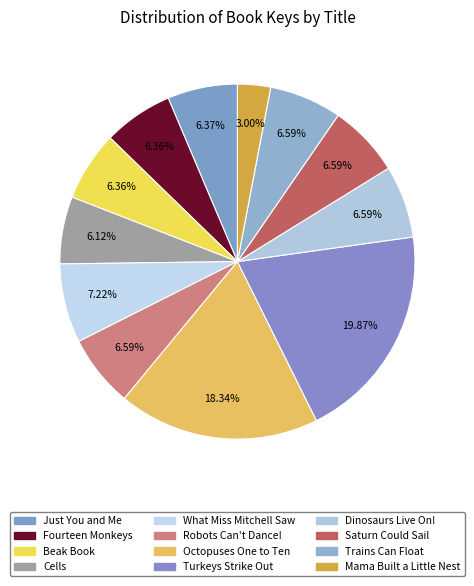

Combined, do Turkeys Strike Out and Fourteen Monkeys account for over 50%?

No